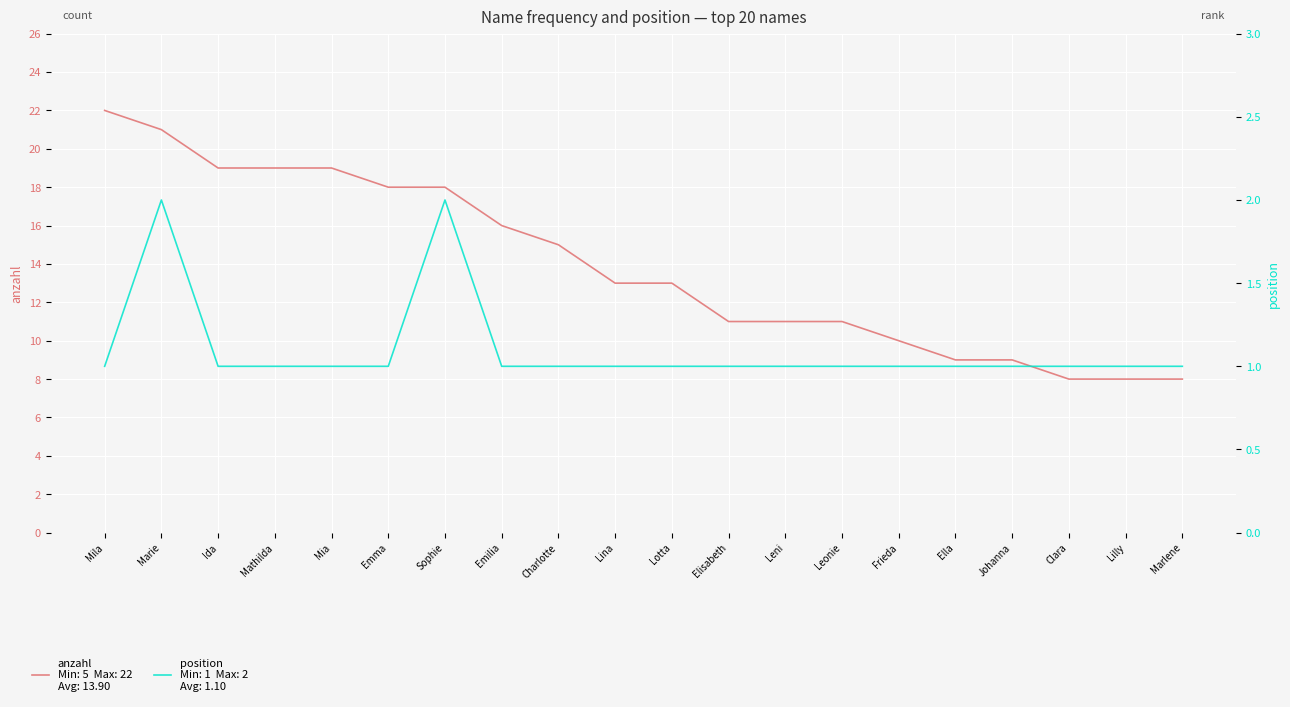

What is the label of the 20th point from the right?

Mila